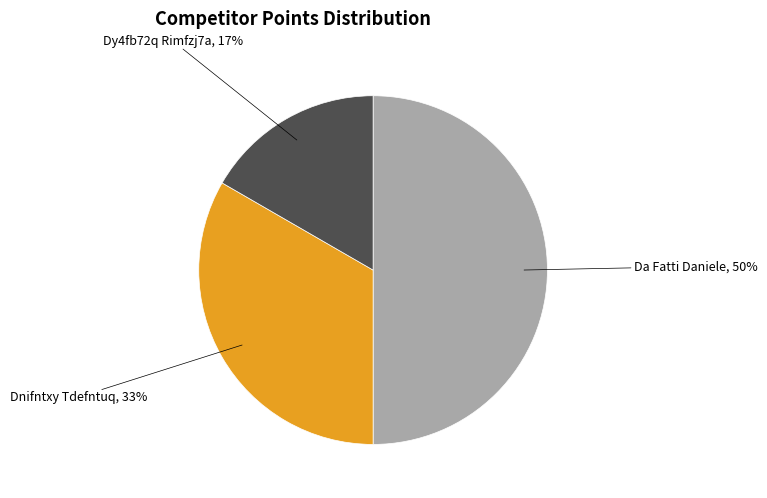

Combined, do Da Fatti Daniele and Dnifntxy Tdefntuq account for over 50%?

Yes